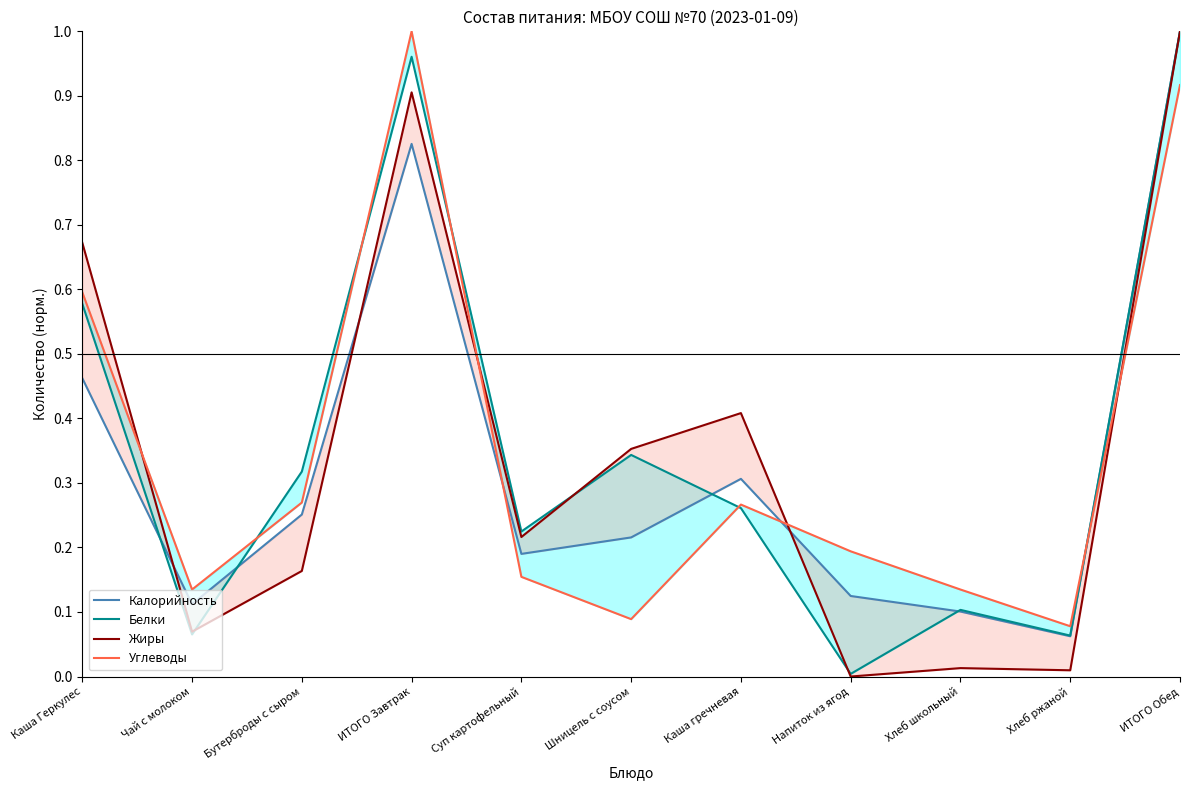

Between Шницель с соусом and Бутерброды с сыром, which is larger?

Бутерброды с сыром